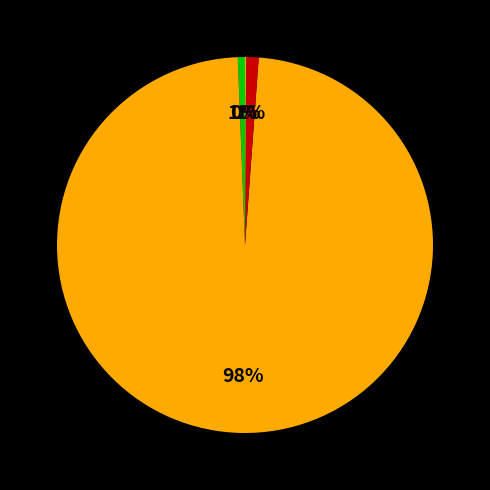

To the nearest percent, what is the average slice percentage?

25%